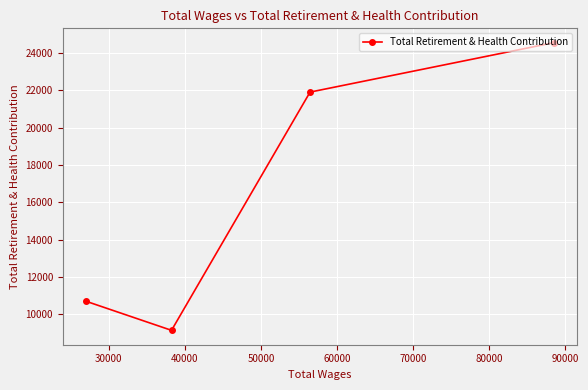

What is the value of the 4th point from the left?

24551